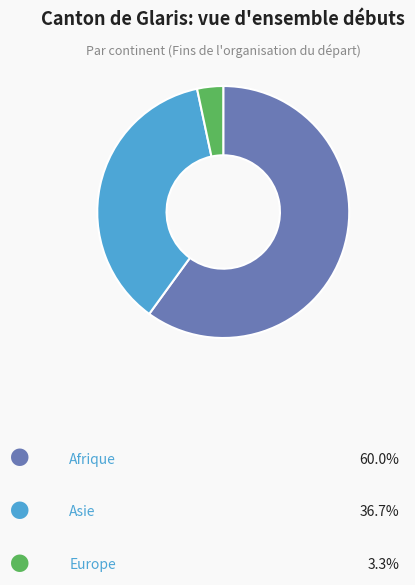

Does any single category account for the majority?

Yes